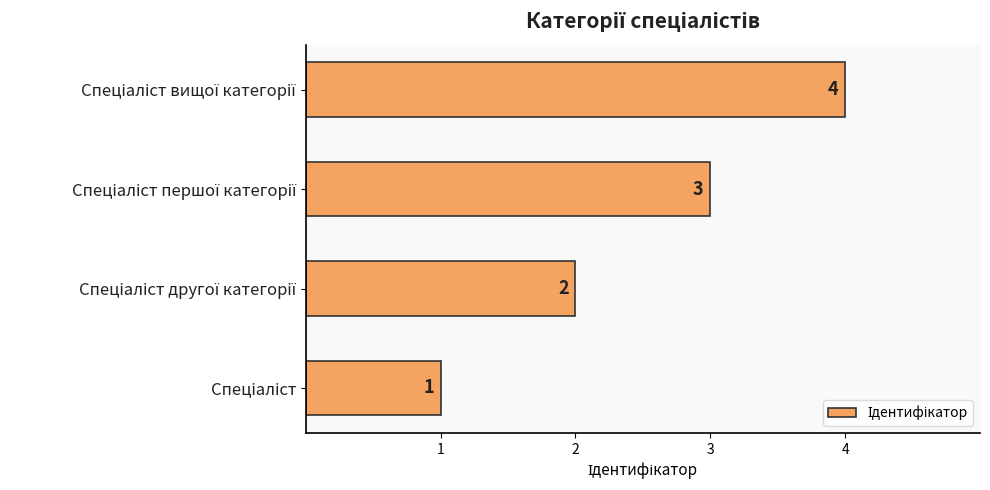

What is the difference between the maximum and minimum values?

3